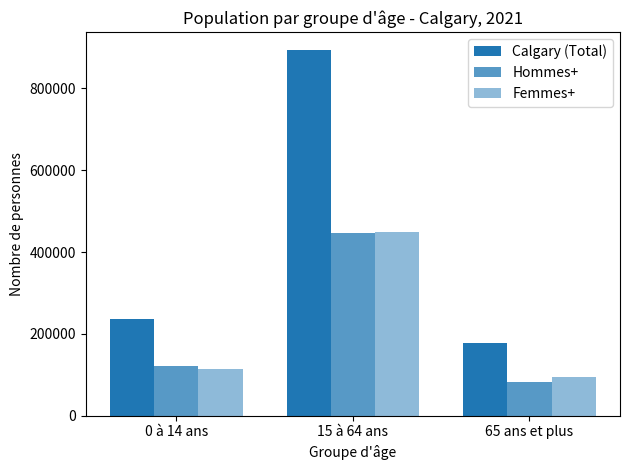

Which category has the highest value across all series?

15 à 64 ans